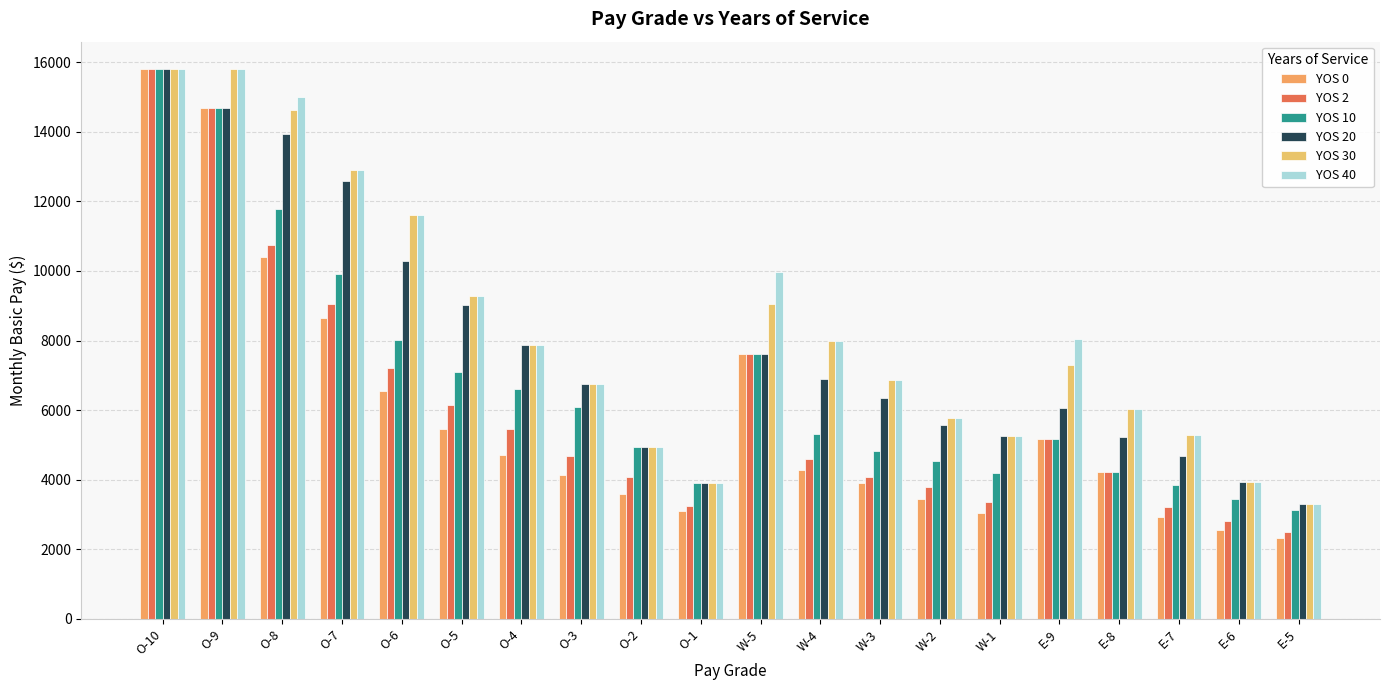

Are the bars grouped side by side (vs. stacked)?

Yes